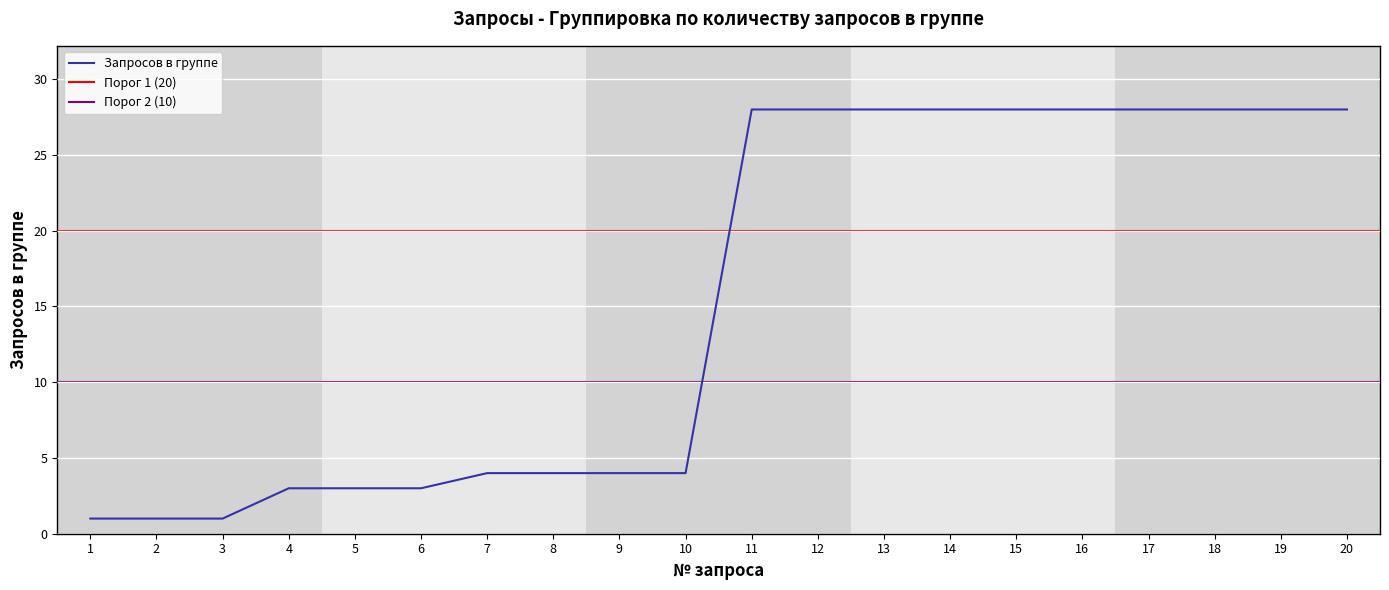

At which label is the value closest to 14?

7